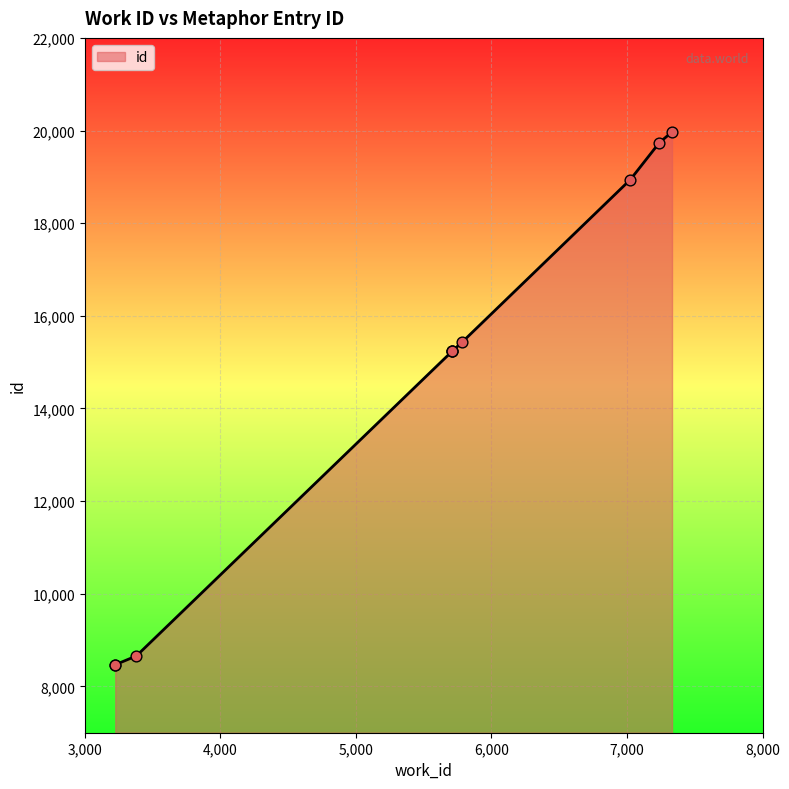

What is the change in value from 5709 to 7332?

+4733